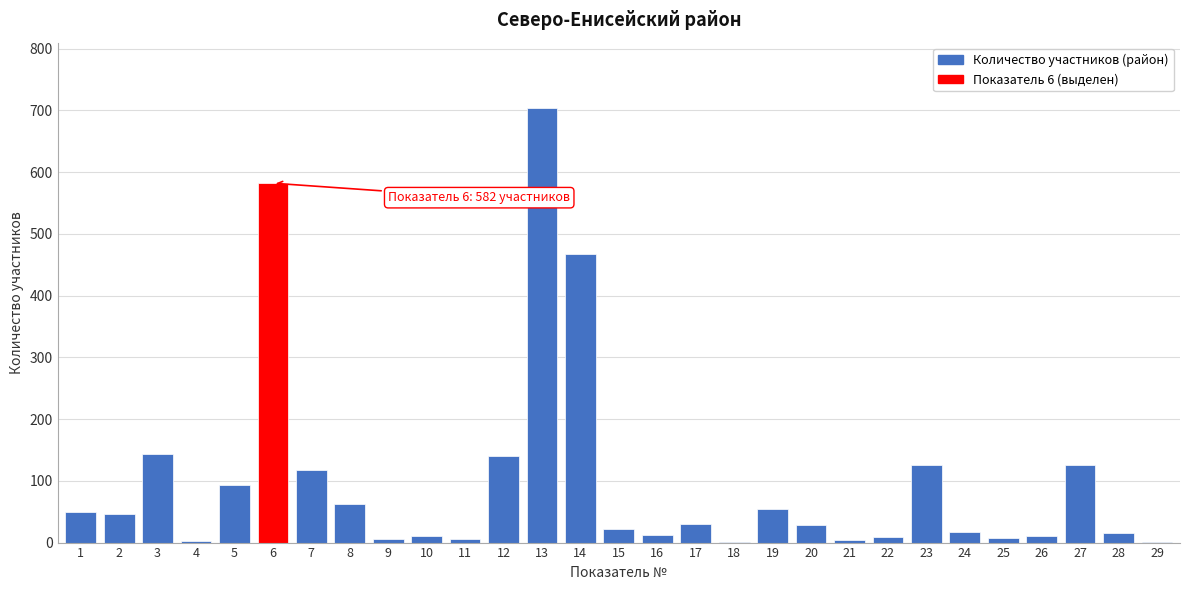

The value at 2 is 47. True or false?

True